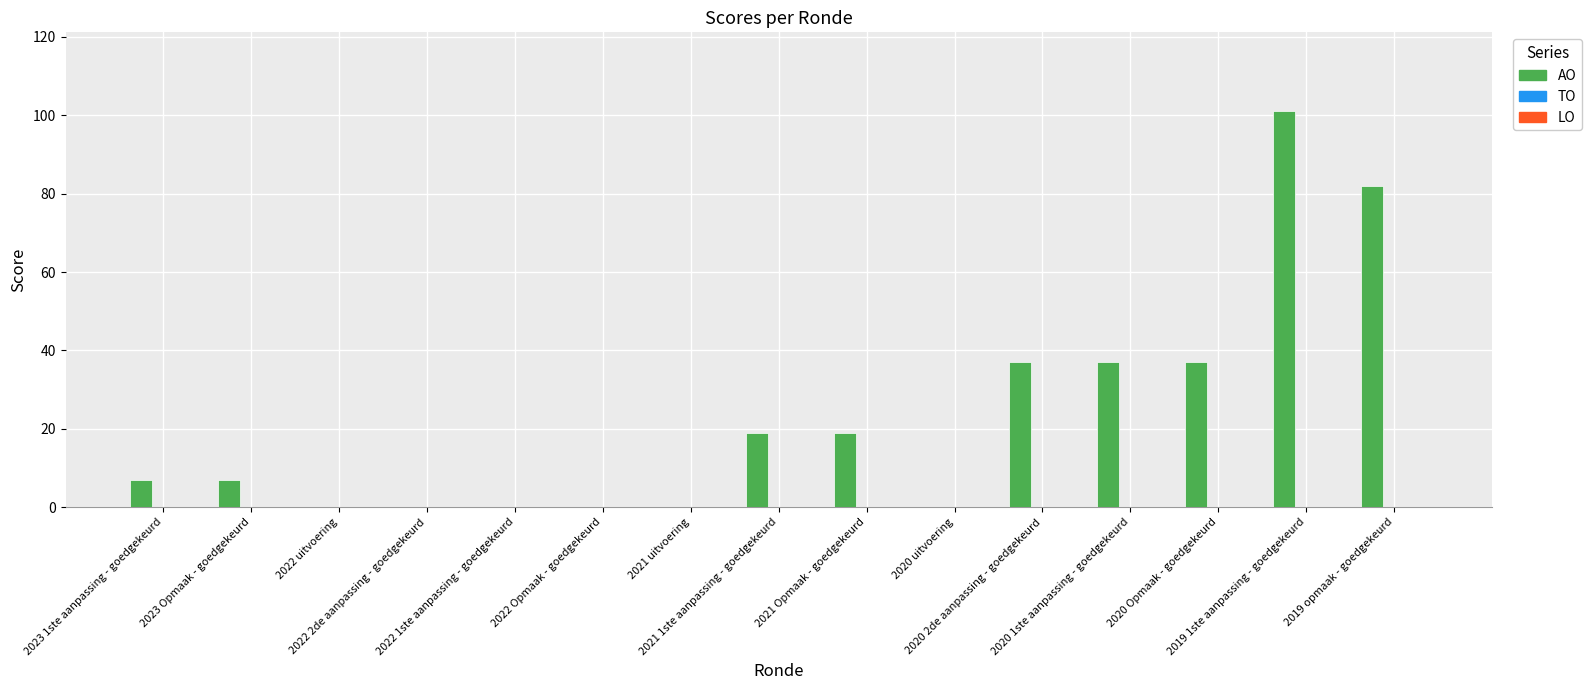

Which category has the highest value across all series?

2019 1ste aanpassing - goedgekeurd